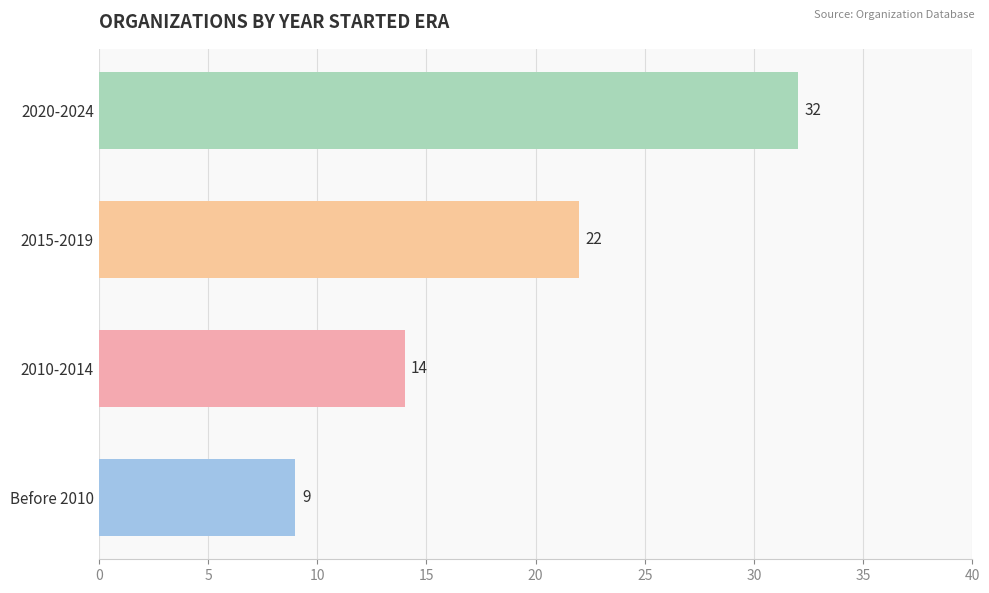

Approximately how many times larger is the value at 2015-2019 compared to 2020-2024?

0.7